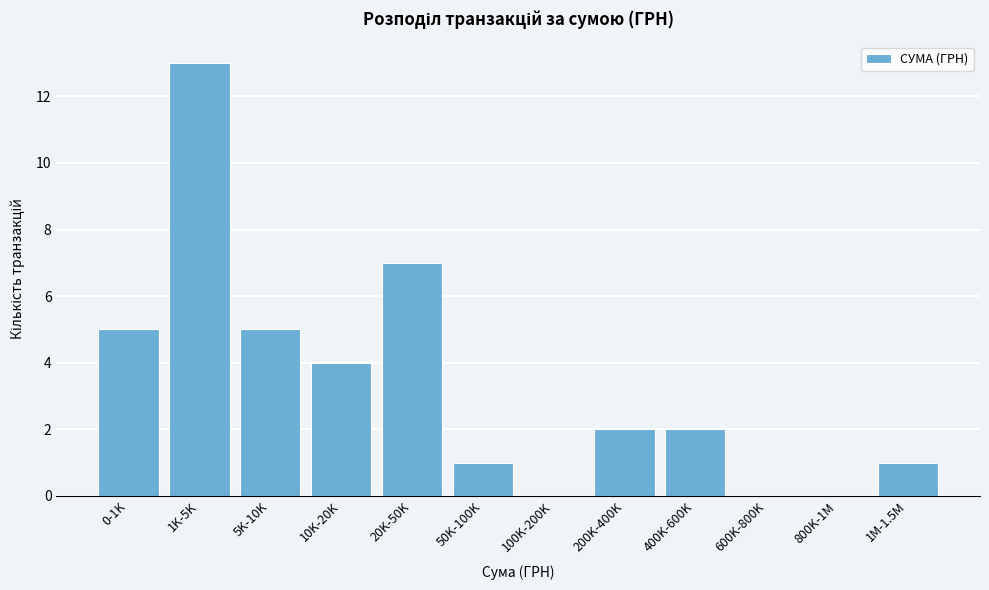

Reading left to right, list all the values displayed in this chart.

0-1K=5	1K-5K=13	5K-10K=5	10K-20K=4	20K-50K=7	50K-100K=1	100K-200K=0	200K-400K=2	400K-600K=2	600K-800K=0	800K-1M=0	1M-1.5M=1